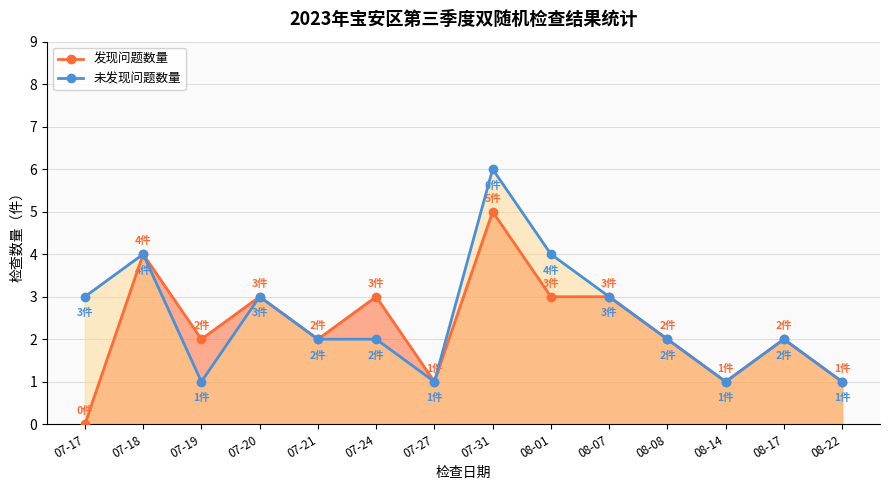

True or false: 未发现问题数量 and 发现问题数量 intersect in this chart.

False